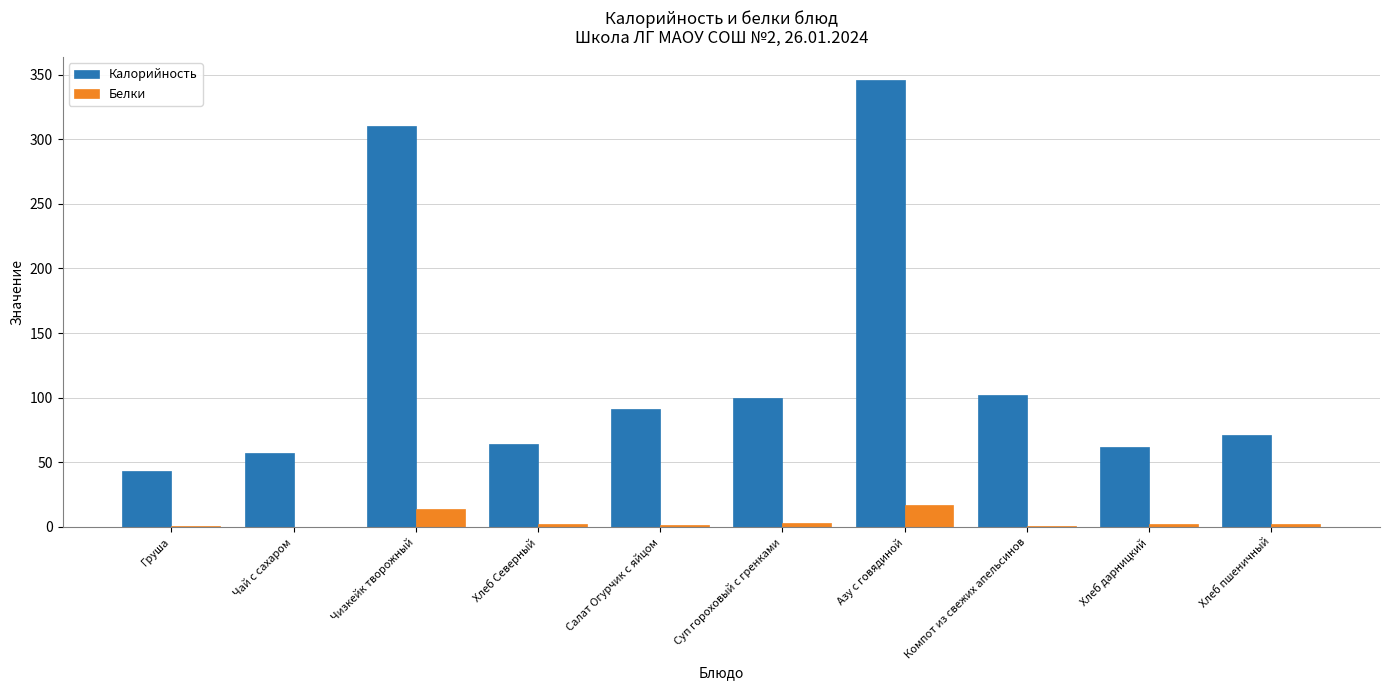

Which category has the highest value in the Калорийность series?

Азу с говядиной